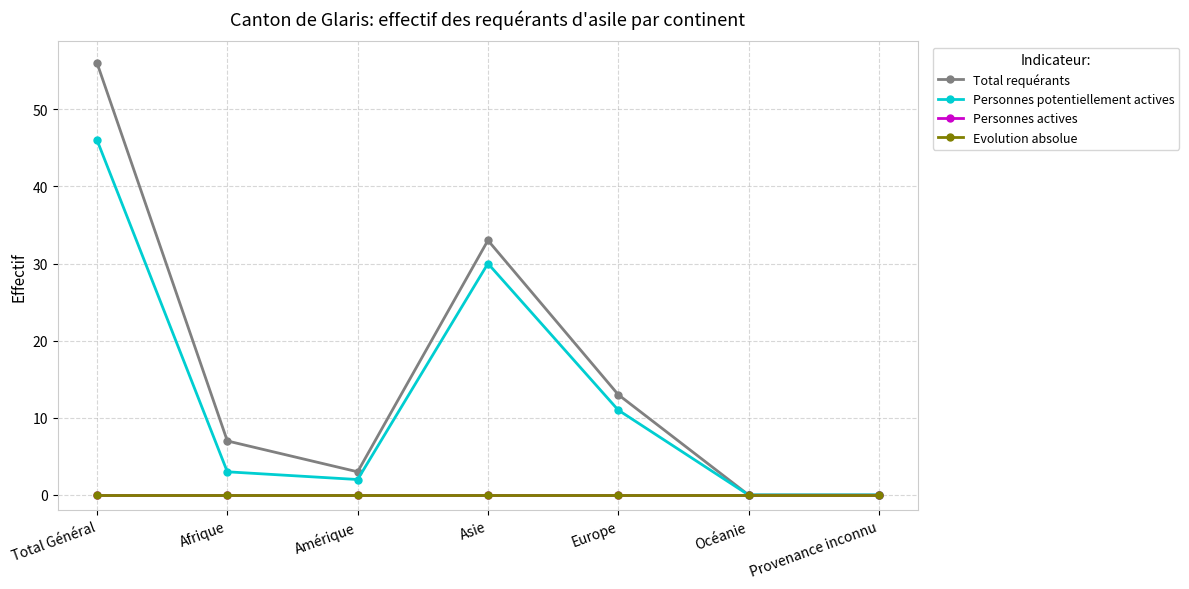

Which category has the highest value in the Personnes potentiellement actives series?

Total Général